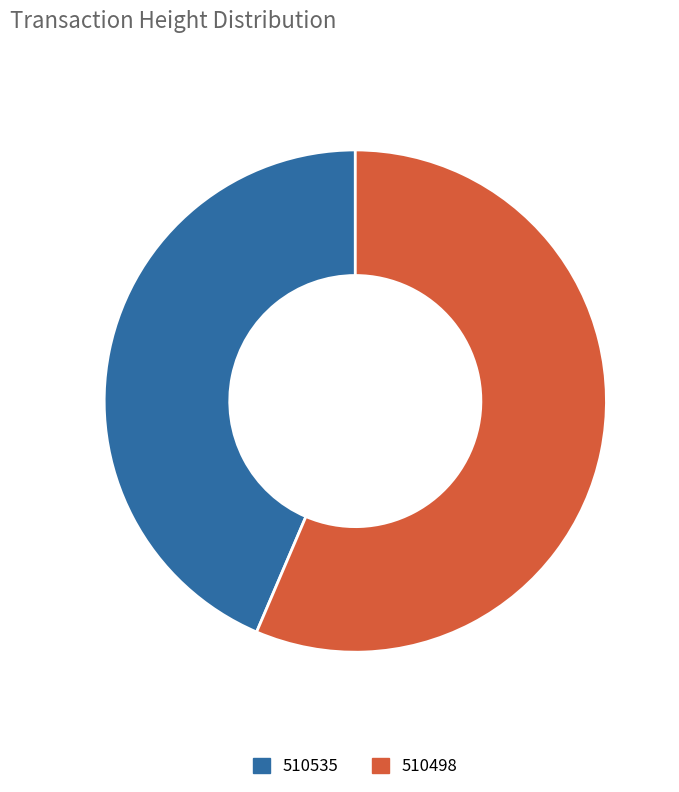

Do 510498 and 510535 together represent more than half of the pie?

Yes